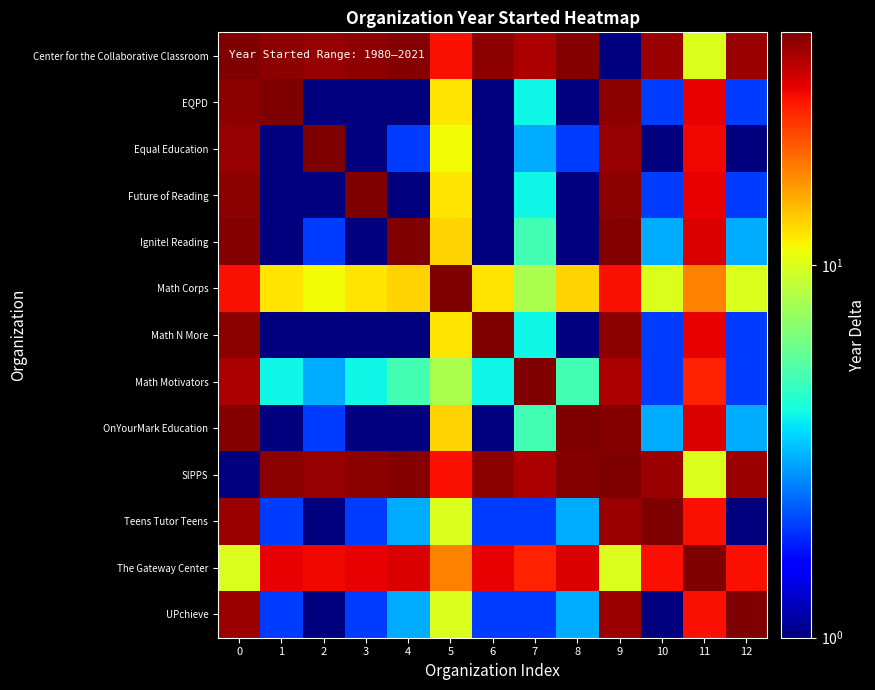

What is the total value across all series at 4?

2163.5